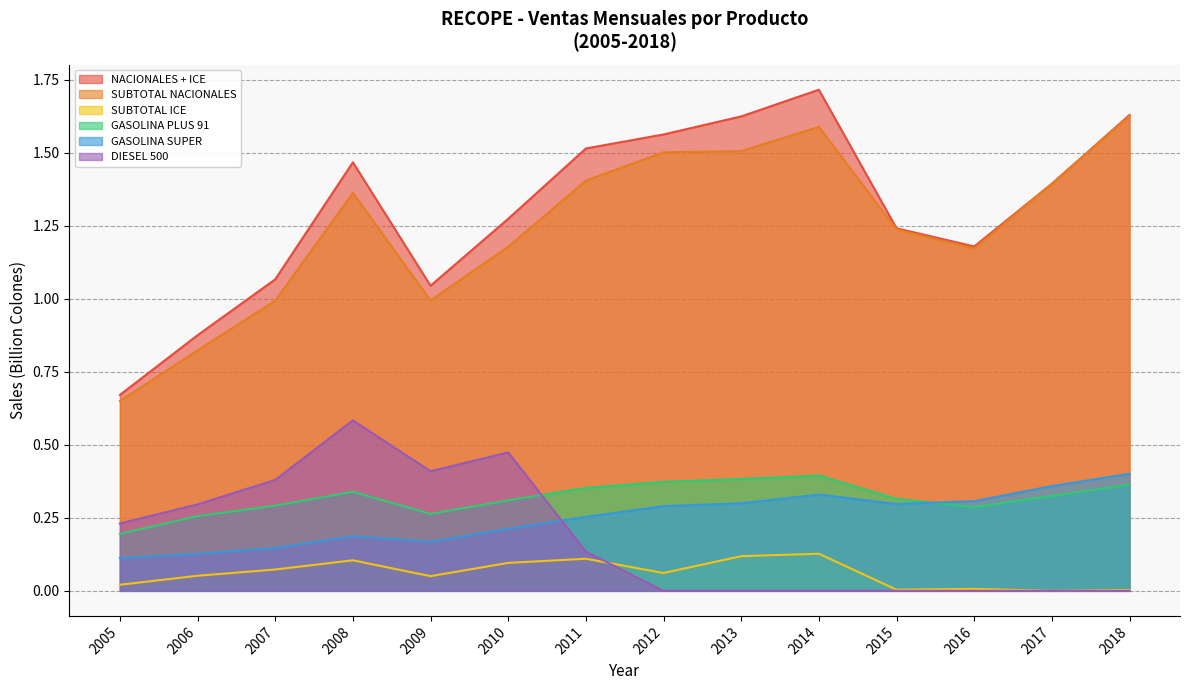

True or false: SUBTOTAL NACIONALES has a value of 0.5 at 2010.

False